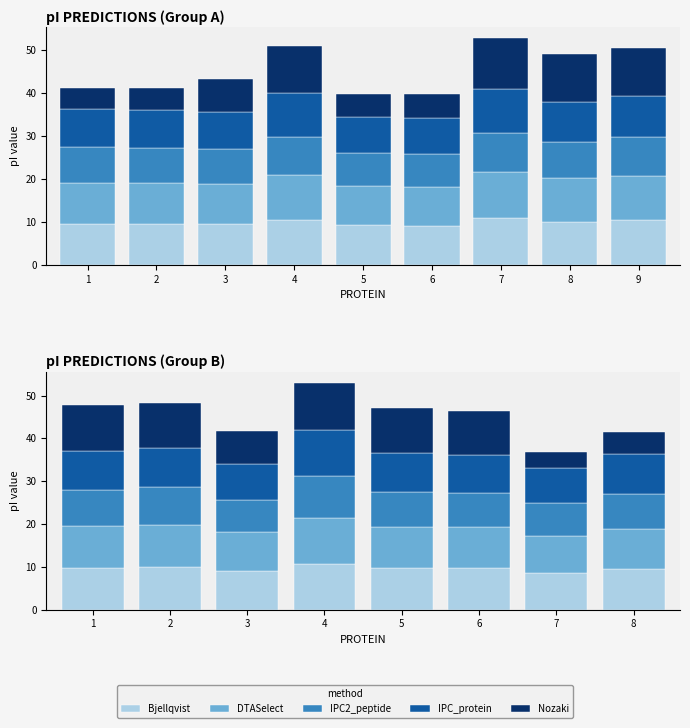

What is the highest value of the IPC_protein series?

10.8